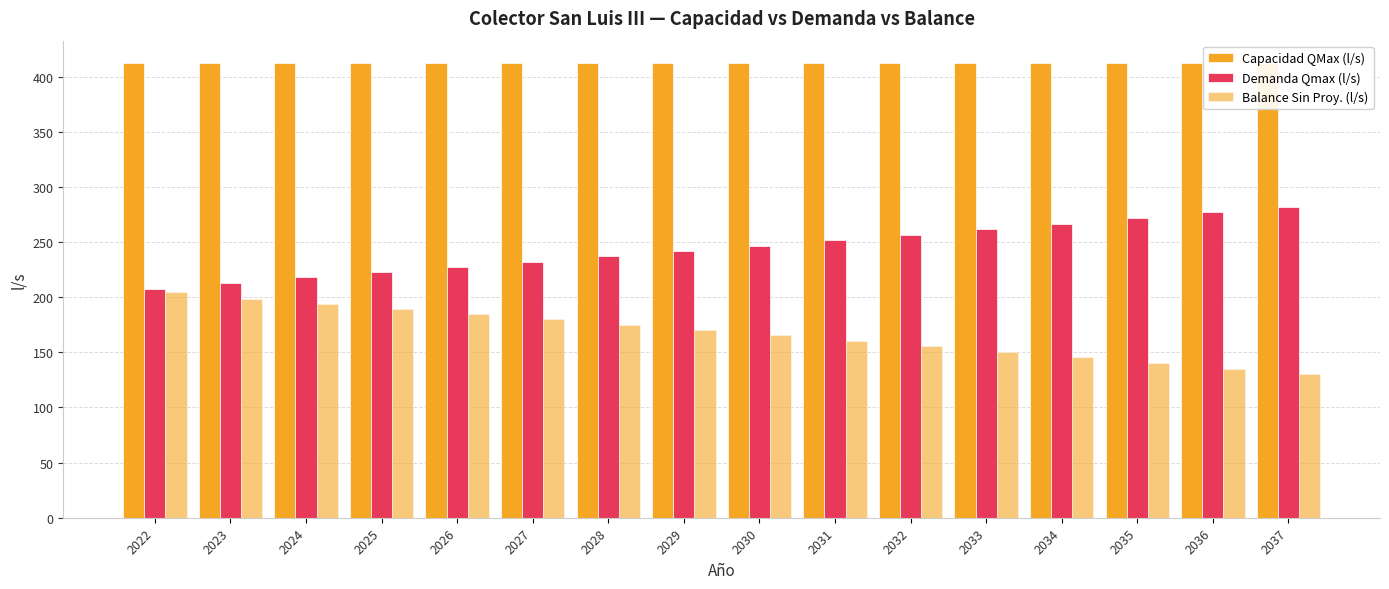

Read the Capacidad QMax (l/s) value at 2032.

411.9